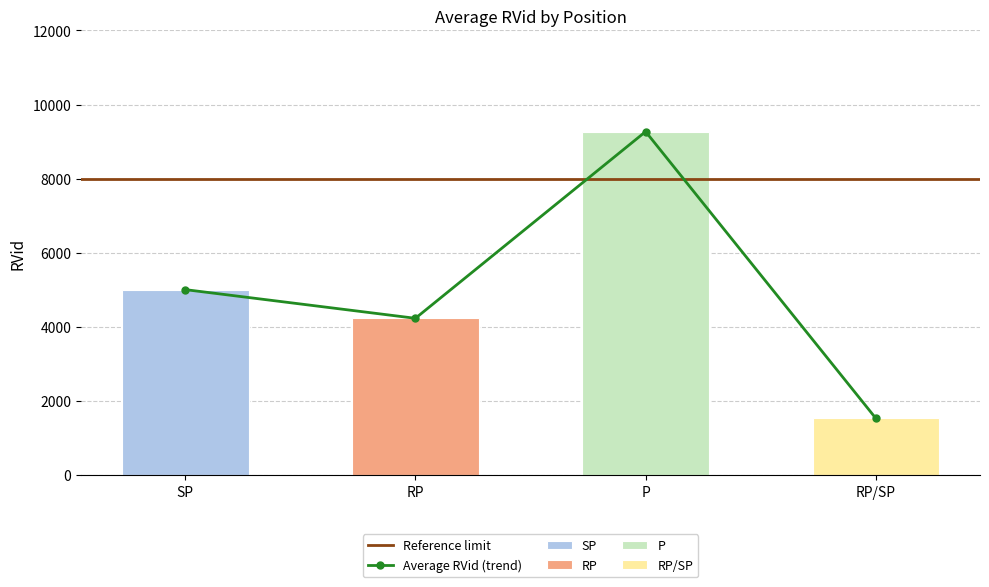

Rank the categories by value from lowest to highest.

RP/SP, RP, SP, P